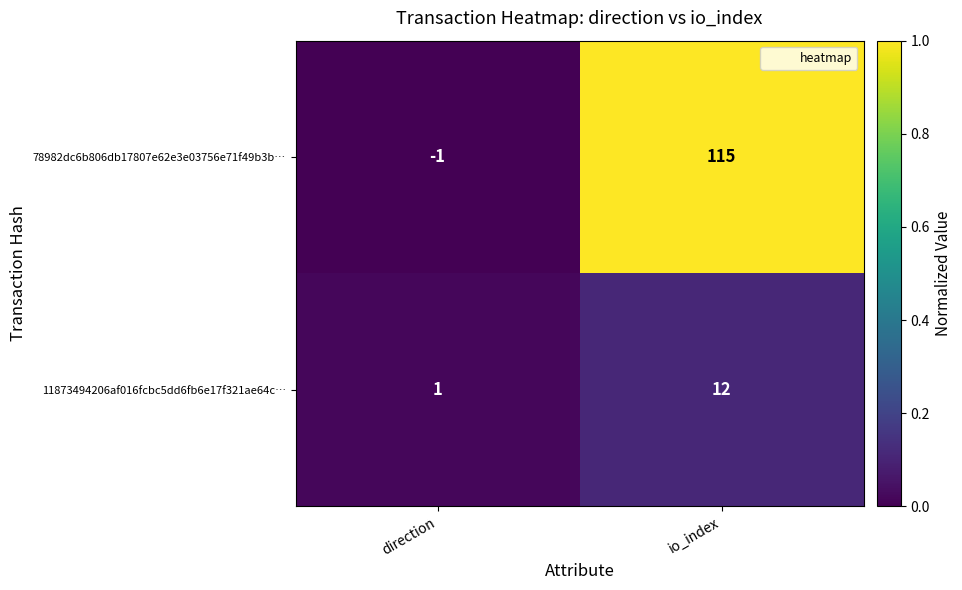

Reading left to right, extract all data points from this chart.

78982dc6b806db17807e62e3e03756e71f49b3b…: direction=-1	io_index=115
11873494206af016fcbc5dd6fb6e17f321ae64c…: direction=1	io_index=12